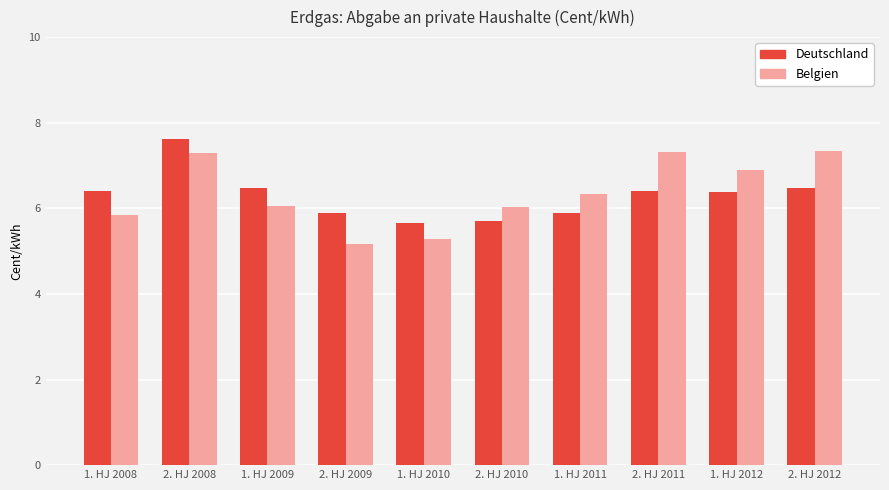

What is the label of the 8th bar from the left?

2. HJ 2011